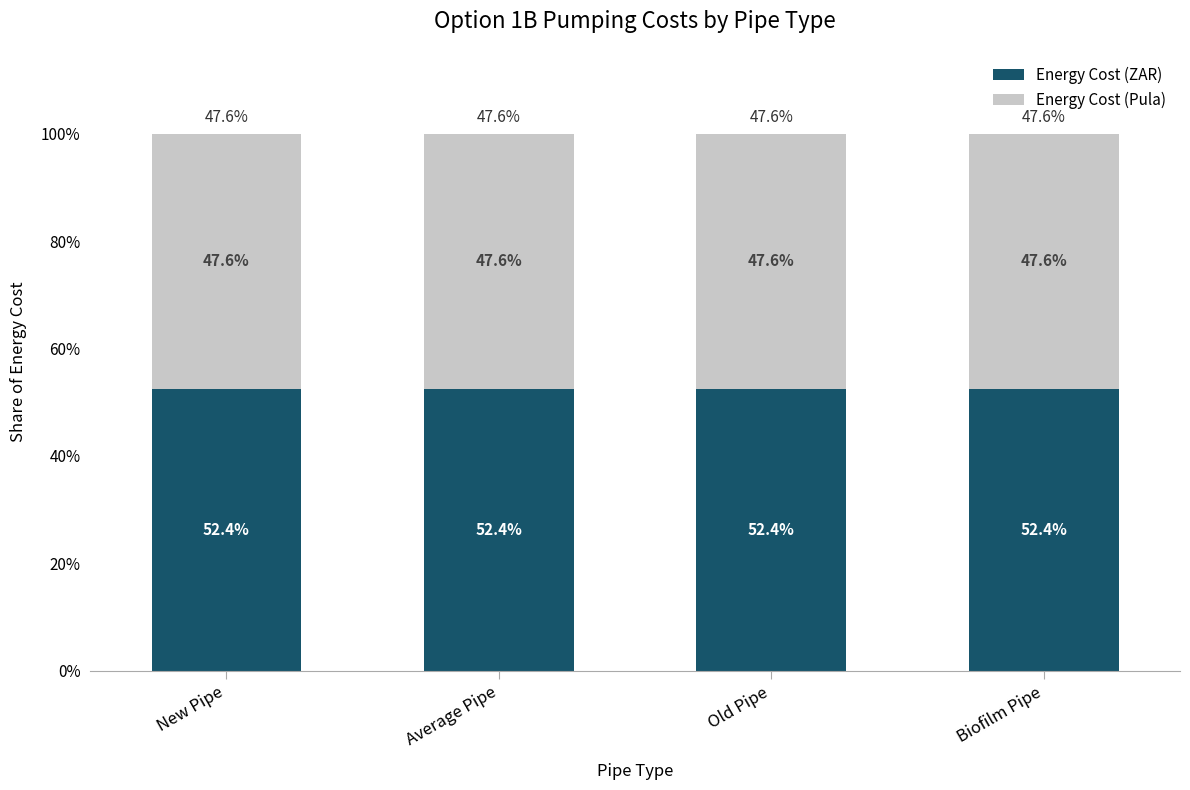

What is the maximum value for Energy Cost (ZAR)?

52.4